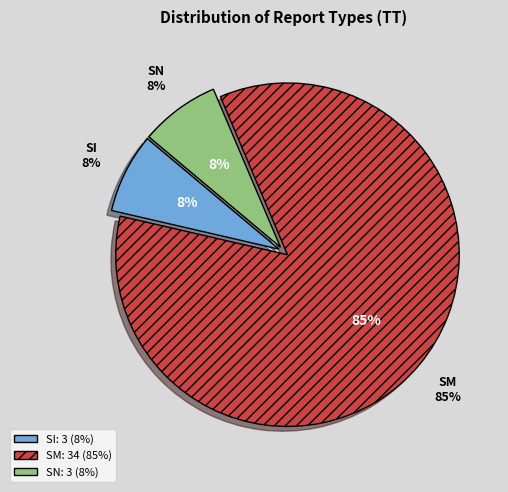

Which slice is the smallest?

SI